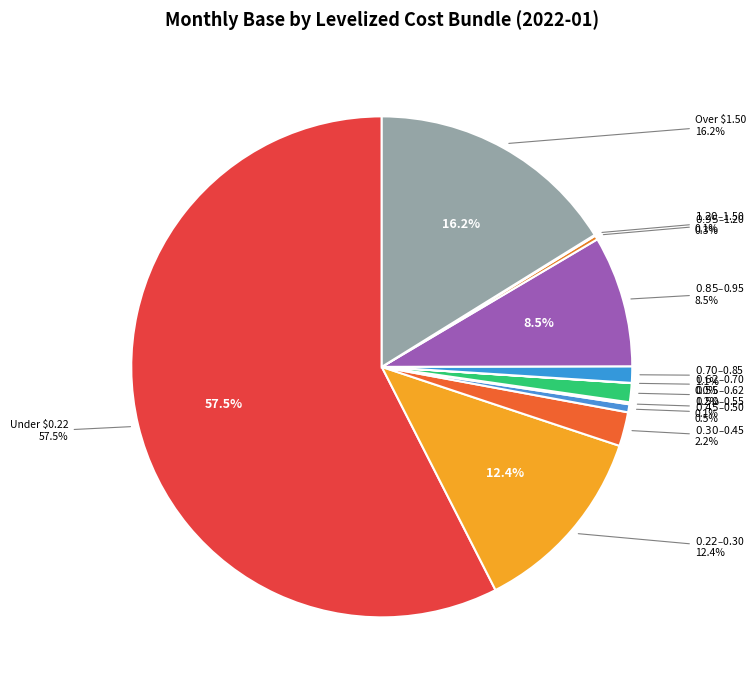

True or false: 12. Over $1.50/Therm accounts for 16% of the total.

True